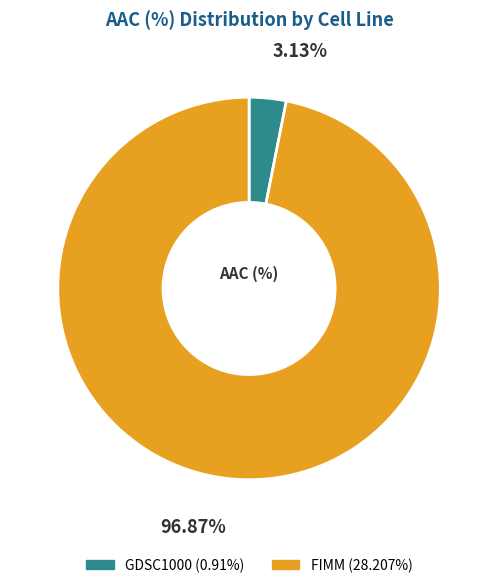

How many segments does this pie chart have?

2